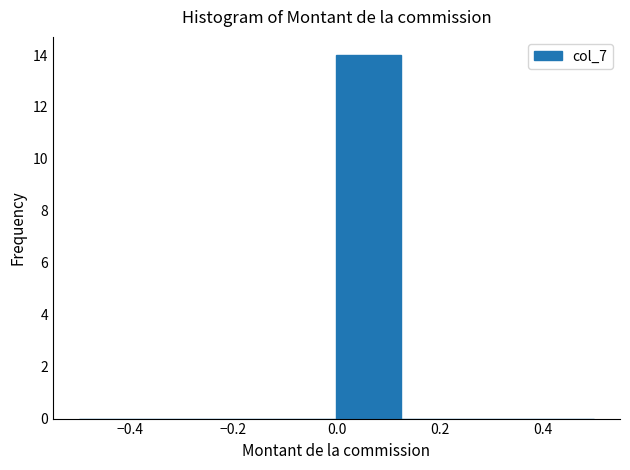

Over which range of the x-axis is the bar tallest?

0.000 to 0.125